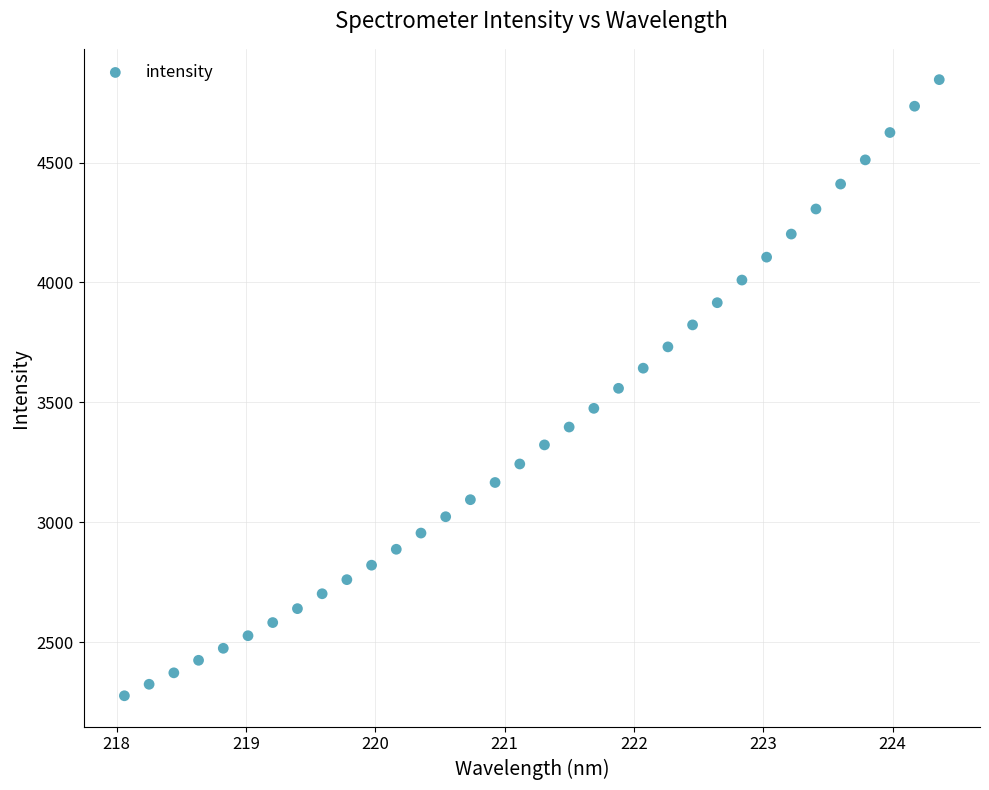

What is the range of X values (max minus min)?

6.3